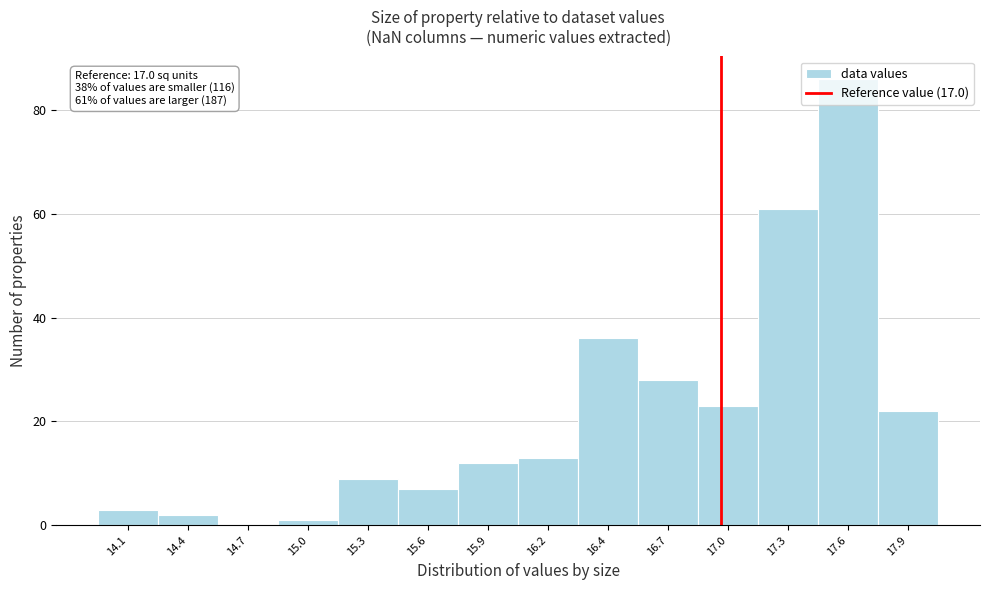

True or false: the data shows 12 at 15.6.

False